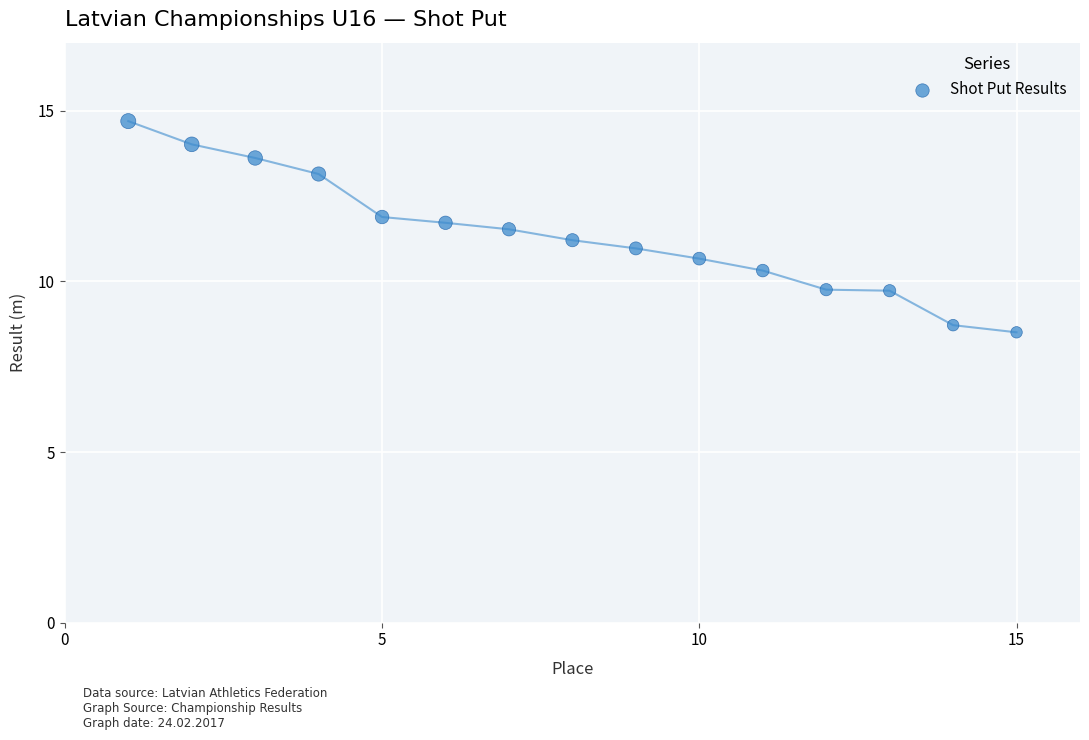

What is the range of X values (max minus min)?

14.0